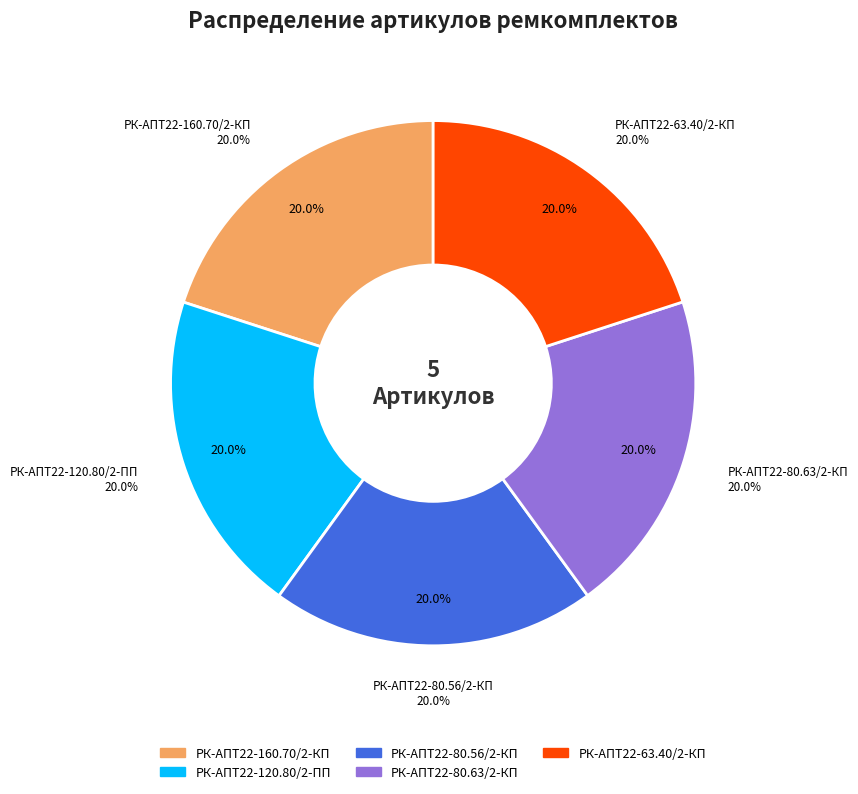

Combined, what portion of the pie is РК-АПТ22-160.70/2-КП and РК-АПТ22-80.56/2-КП?

40.0%